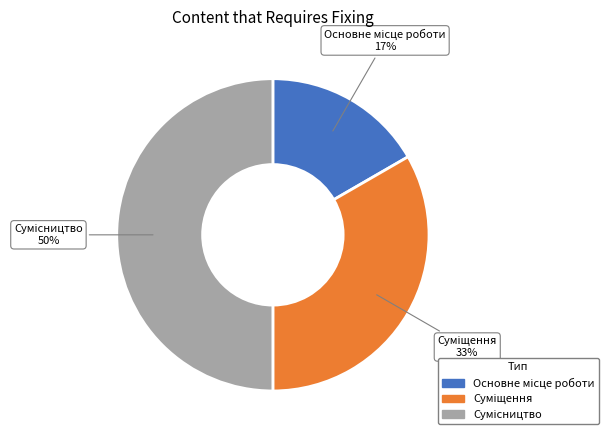

To the nearest percent, what is the average slice percentage?

33%